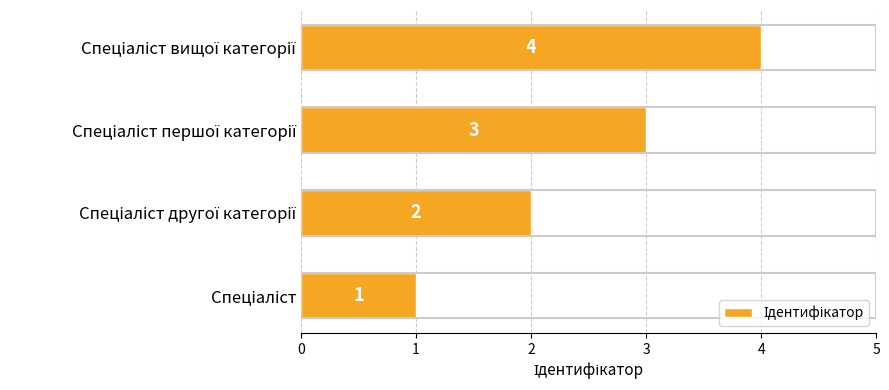

What is the difference between the second highest and second lowest values?

1